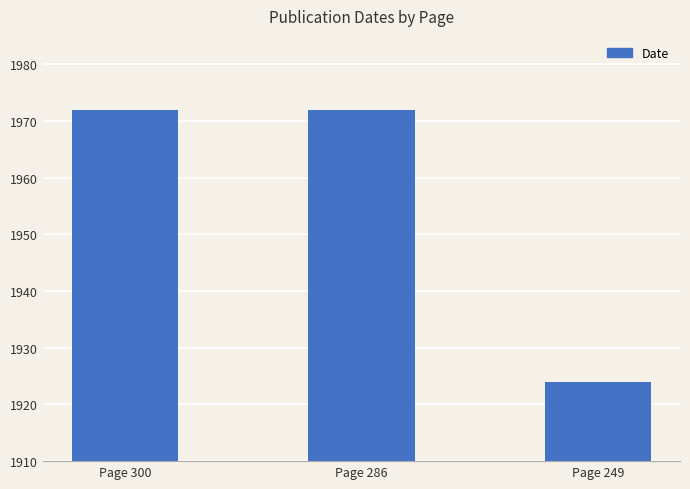

What is the value of the 1st bar from the left?

1972